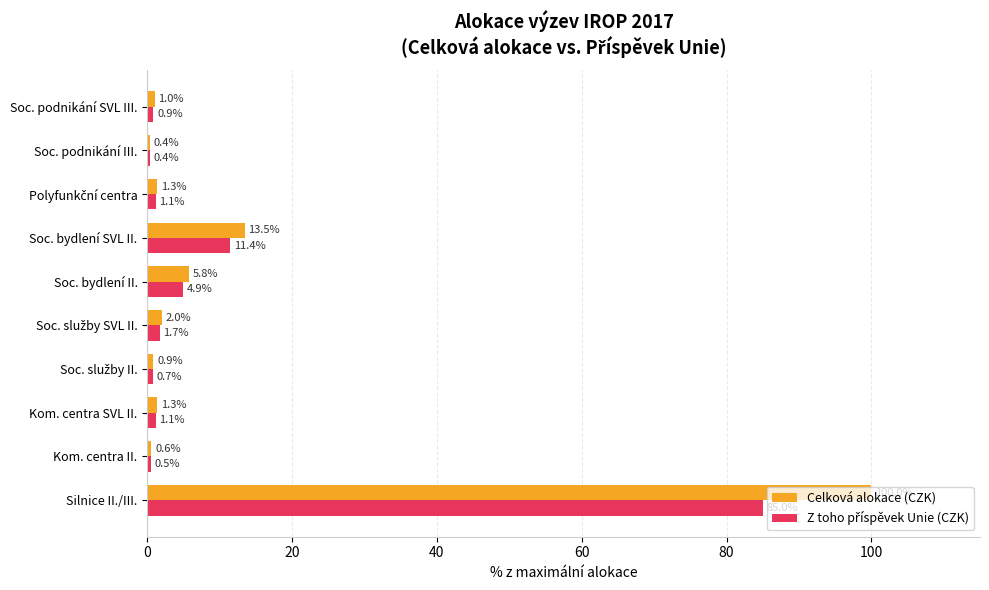

The value of Celková alokace (CZK) at Silnice II./III. is 171.4. True or false?

False